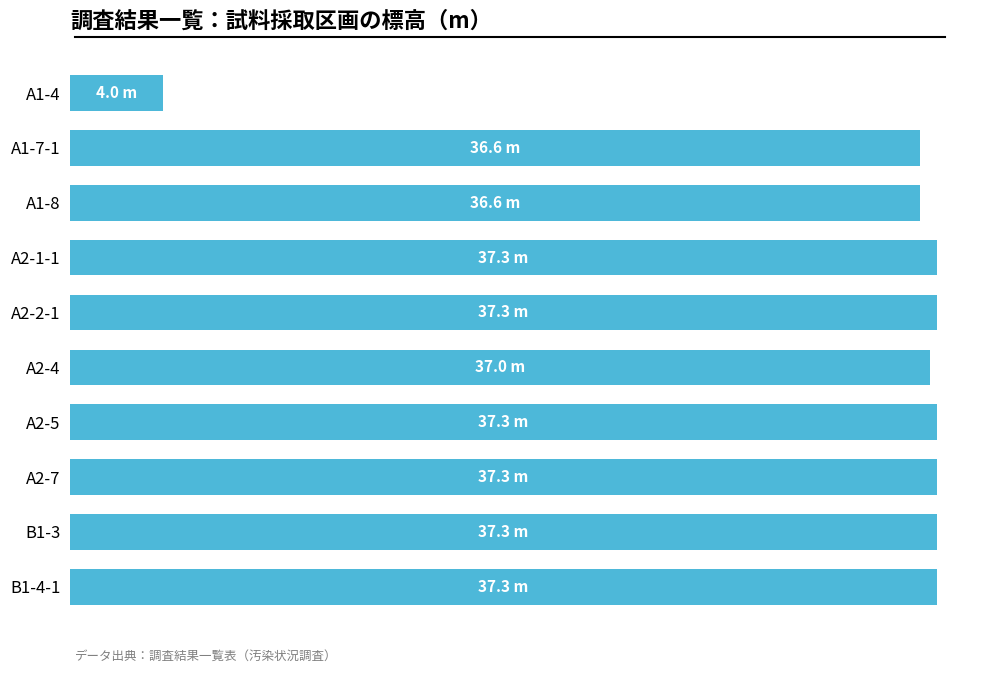

Are the bars horizontal?

Yes